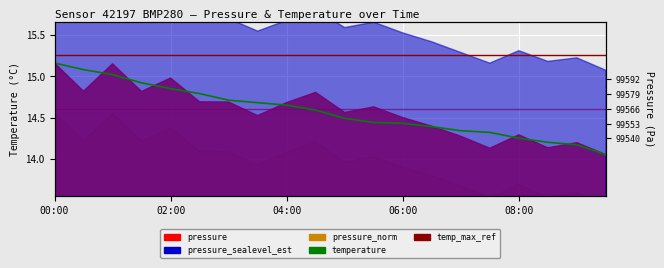

Reading right to left, extract all data points from this chart.

temperature: 14.1	14.2	14.2	14.2	14.3	14.3	14.4	14.4	14.4	14.5	14.6	14.7	14.7	14.7	14.8	14.8	14.9	15.0	15.1	15.2
temp_max_ref: 15.3	15.3	15.3	15.3	15.3	15.3	15.3	15.3	15.3	15.3	15.3	15.3	15.3	15.3	15.3	15.3	15.3	15.3	15.3	15.3